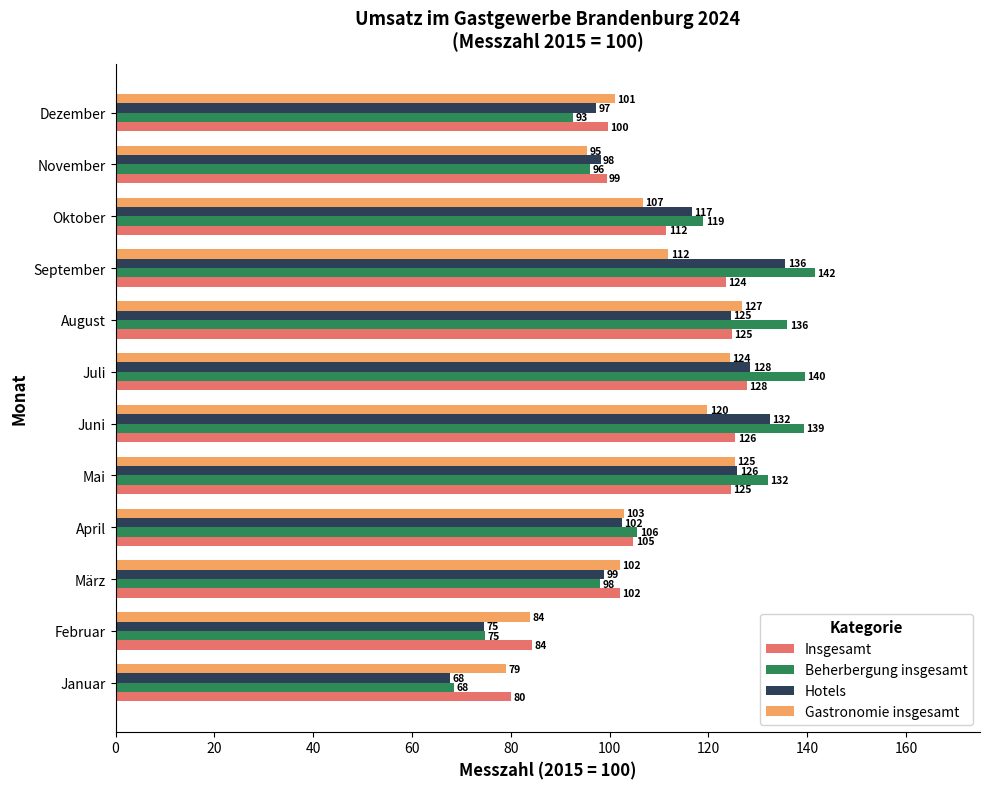

Rank the series by their maximum value, from highest to lowest.

Beherbergung insgesamt, Hotels, Insgesamt, Gastronomie insgesamt